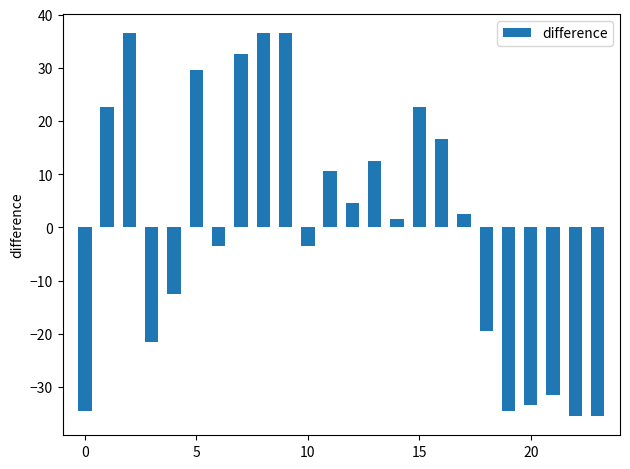

Count the number of categories in the chart.

24